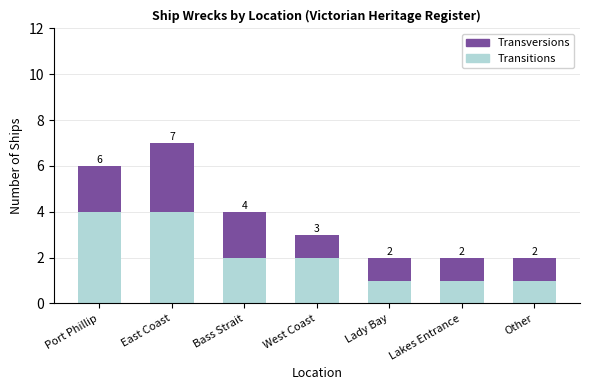

What are all the series names shown in the legend?

Transversions, Transitions